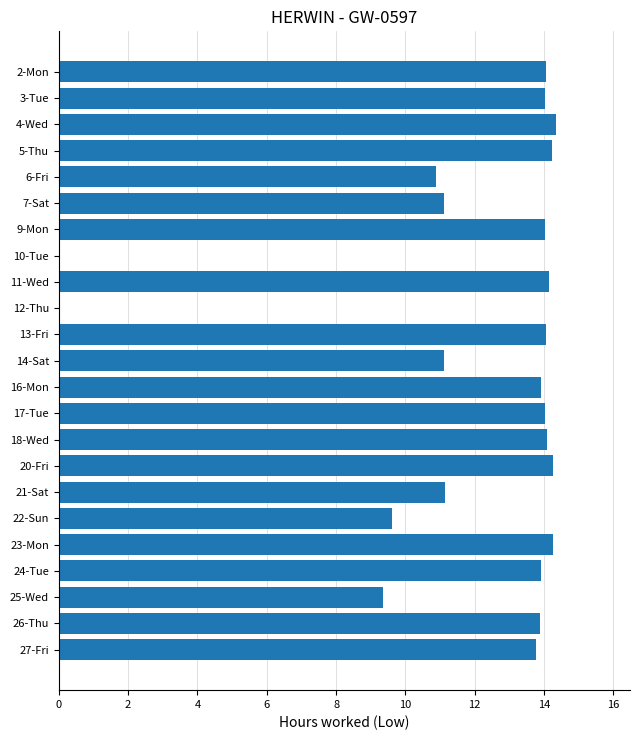

The chart shows a value of 2.8 at 18-Wed. True or false?

False